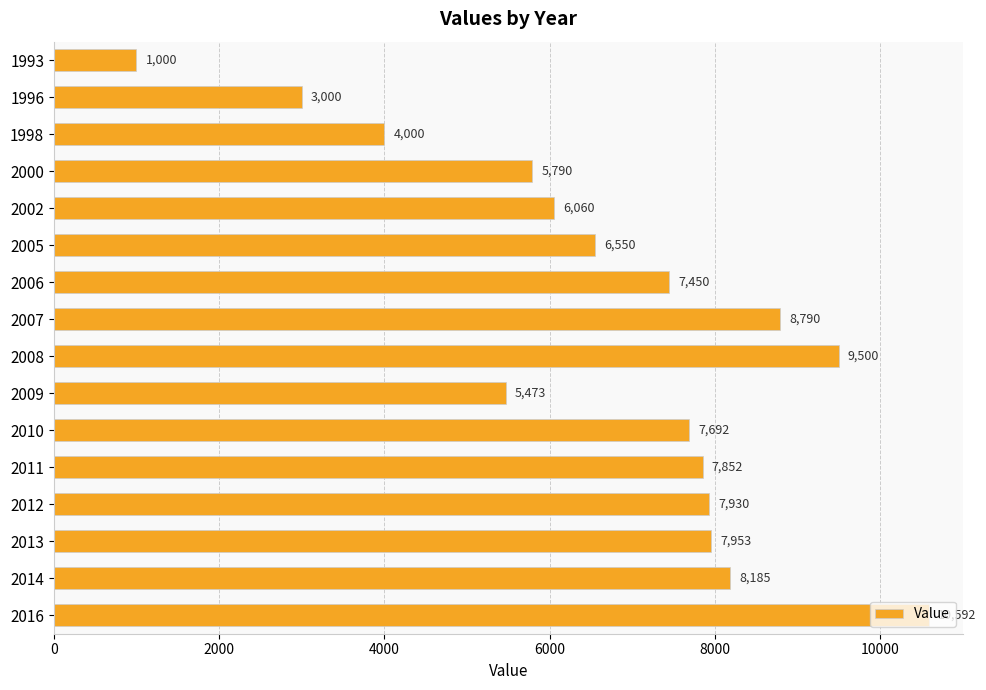

Is it true that the value at 2009 is 5473?

True